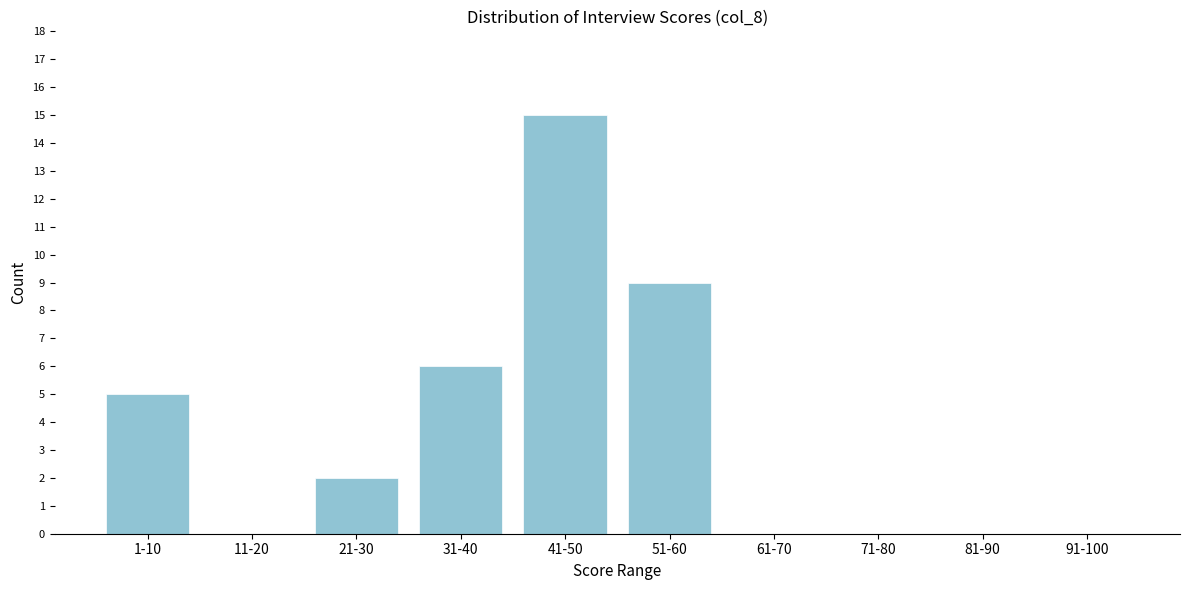

Reading left to right, extract all data points from this chart.

1-10=5	11-20=0	21-30=2	31-40=6	41-50=15	51-60=9	61-70=0	71-80=0	81-90=0	91-100=0